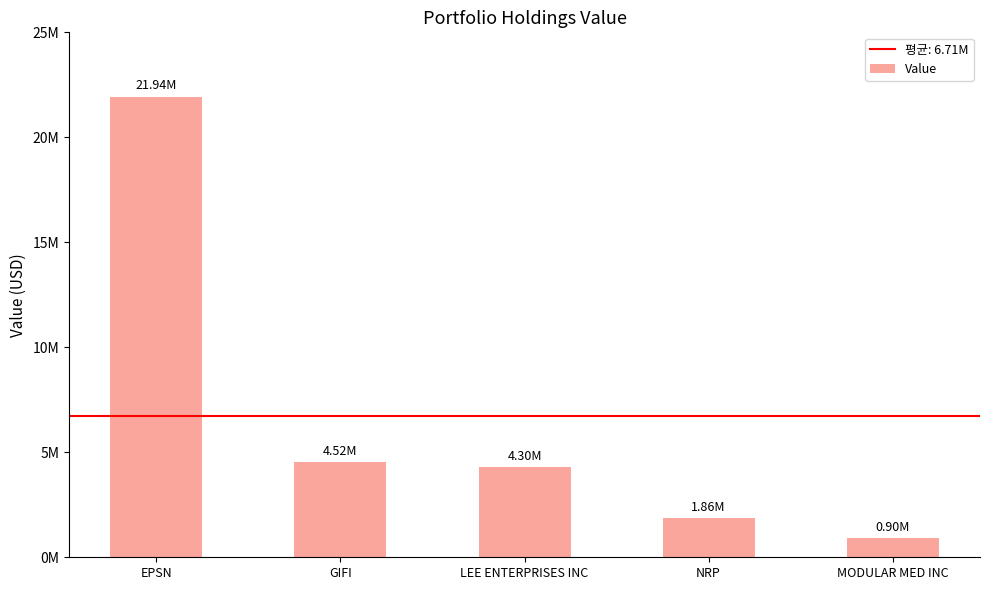

How many categories are shown in the chart?

5